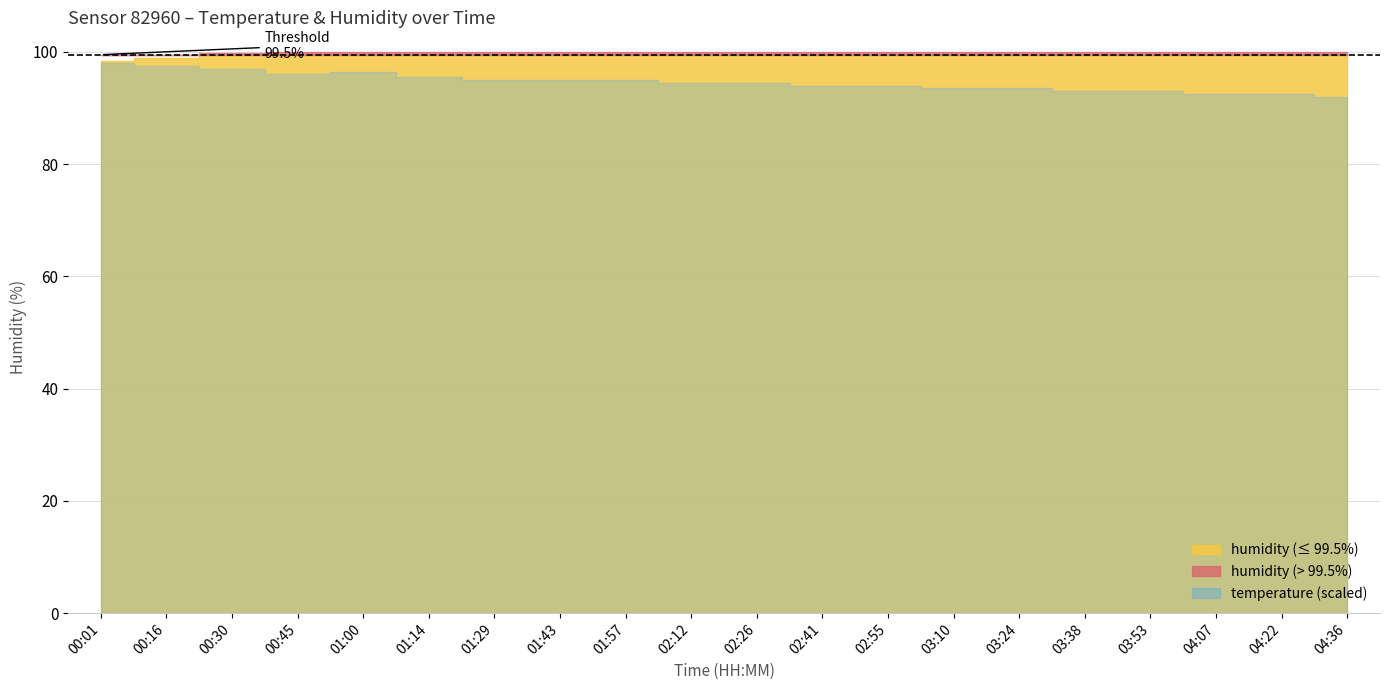

At which category does the chart reach its peak across all series?

00:45